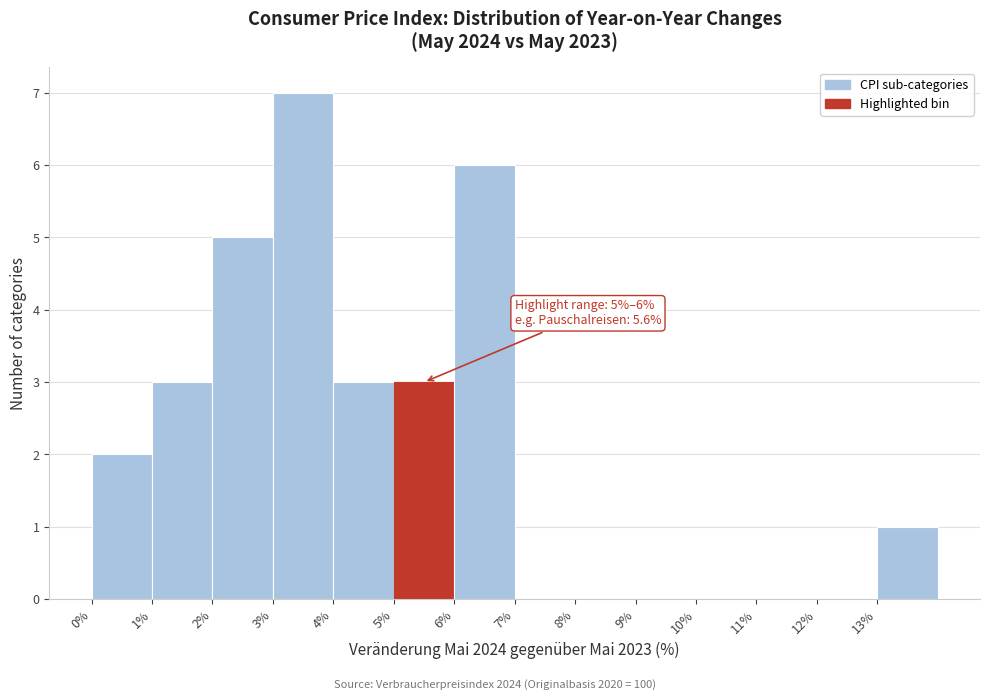

Over which range of the x-axis is the bar tallest?

3 to 4